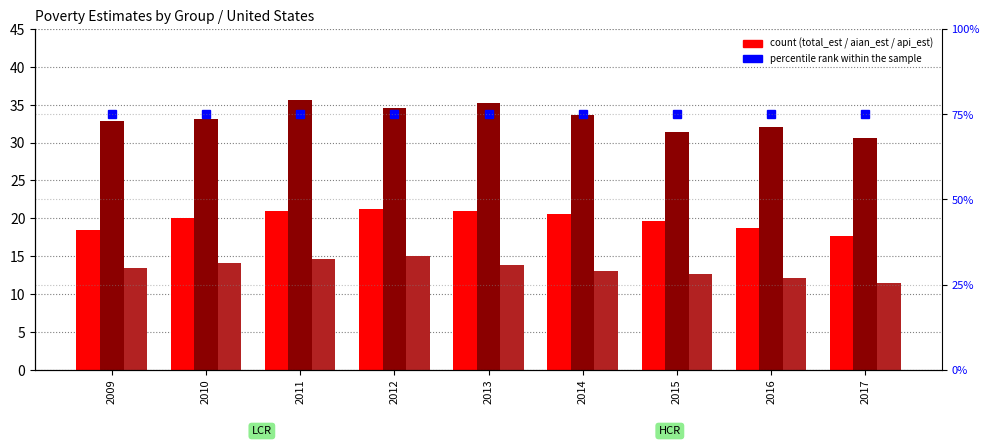

The total_est series shows 21.0 at 2013. True or false?

True